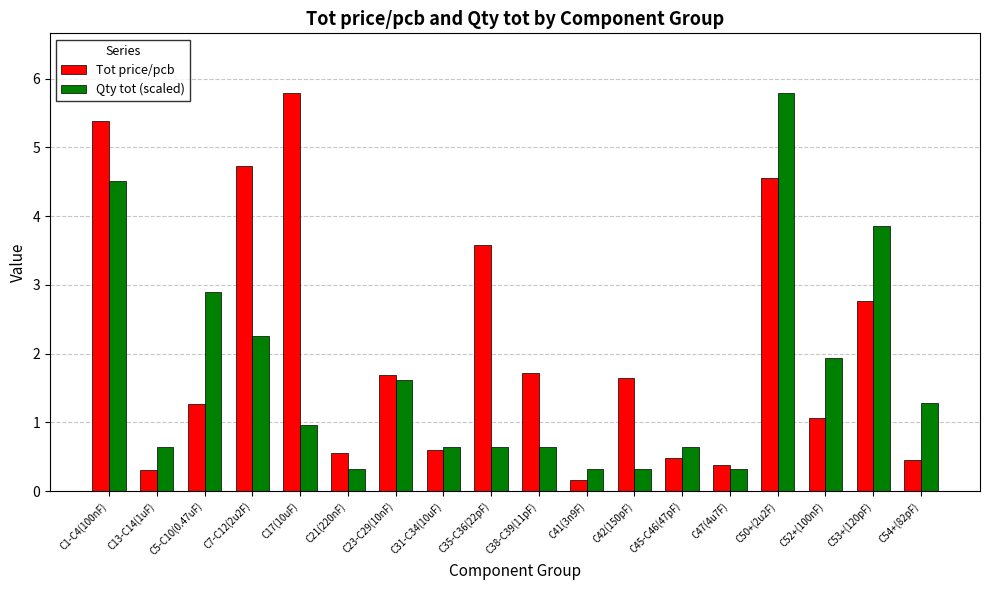

What position from the left is C7-C12(2u2F)?

4